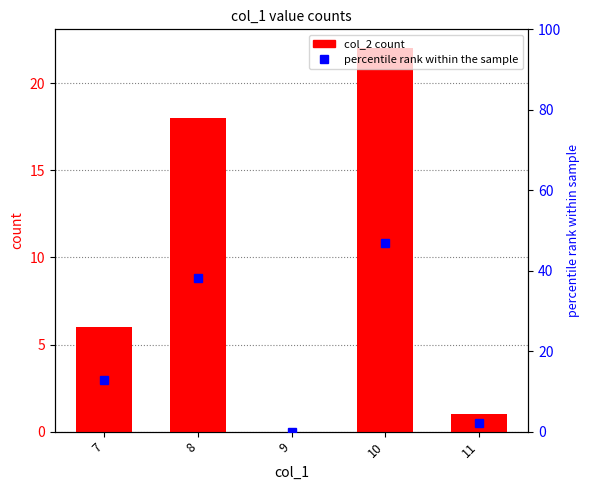

Reading left to right, list all the values displayed in this chart.

col_2: 7=6.0	8=18.0	9=0.0	10=22.0	11=1.0
percentile rank: 7=12.8	8=38.3	9=0.0	10=46.8	11=2.1